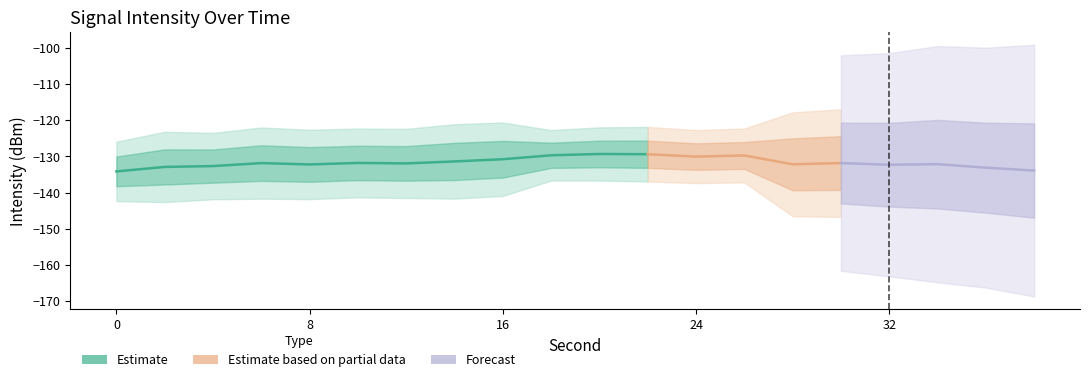

How many points are higher than both their immediate neighbors (excluding endpoints)?

3